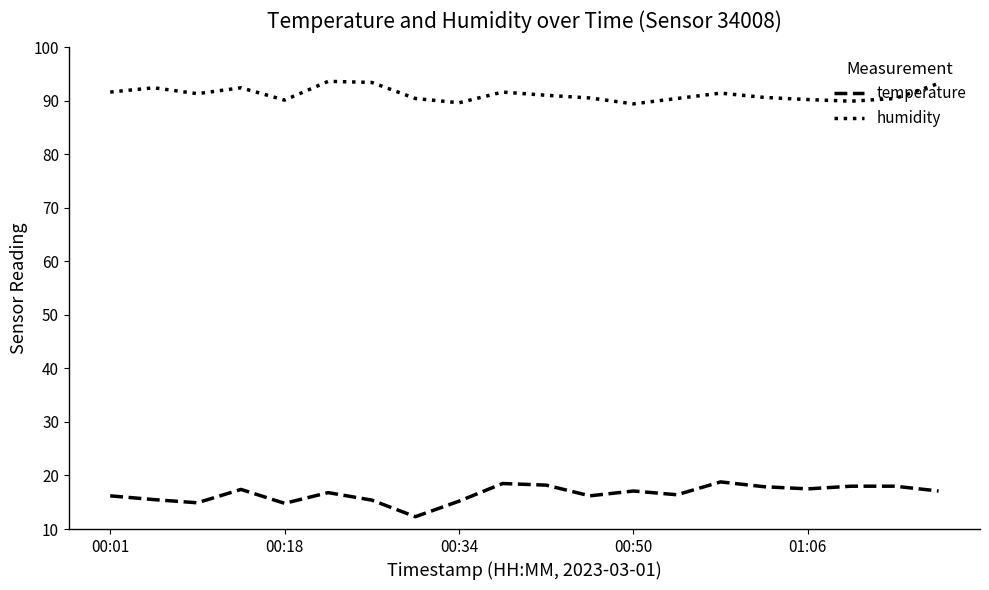

What is the highest value of the temperature series?

18.8